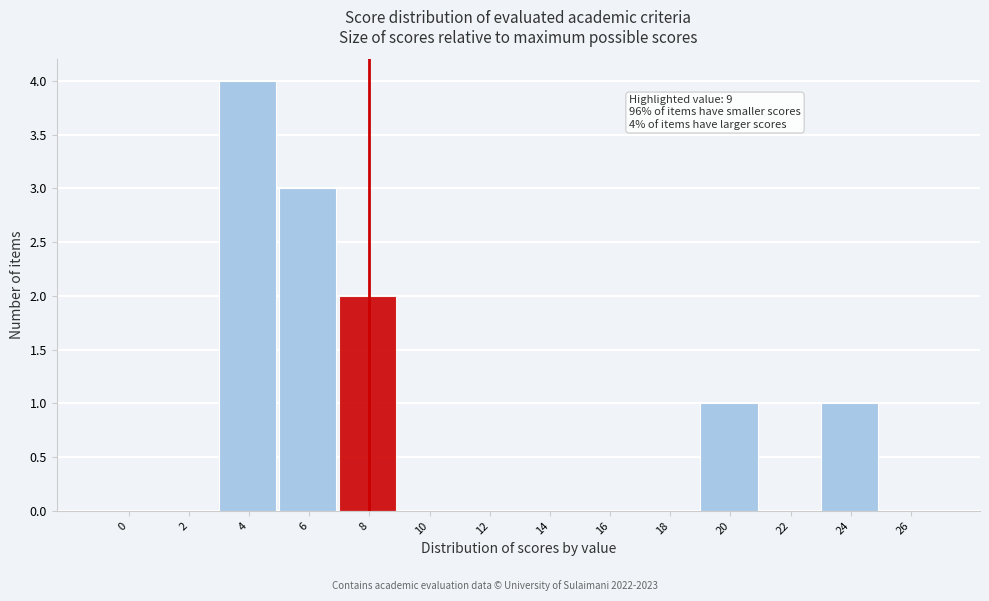

Reading right to left, extract all data points from this chart.

26=0	24=1	22=0	20=1	18=0	16=0	14=0	12=0	10=0	8=2	6=3	4=4	2=0	0=0